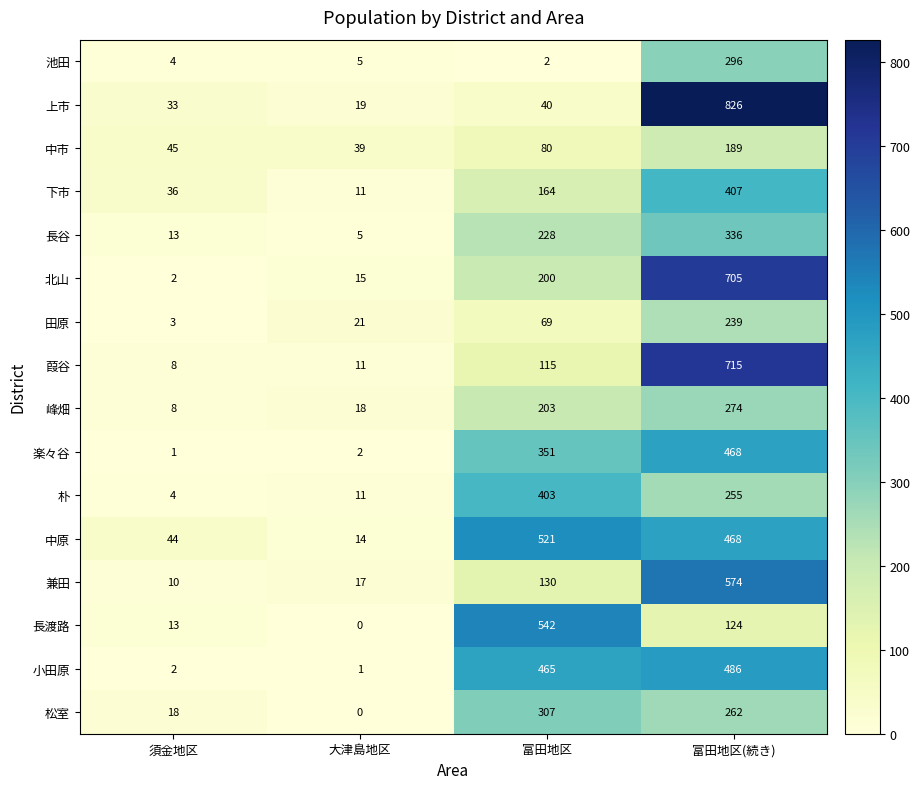

How many distinct data groups are displayed?

16